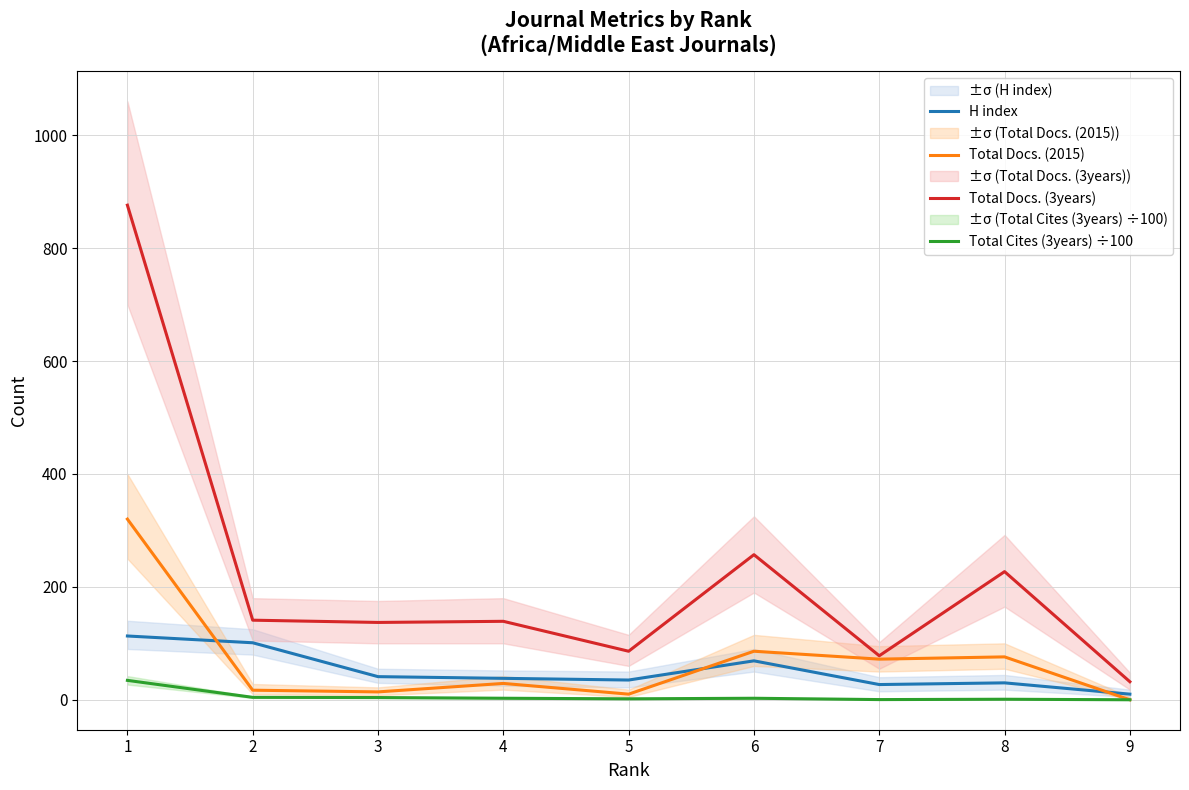

At which label does Total Docs. (3years) reach its minimum?

9